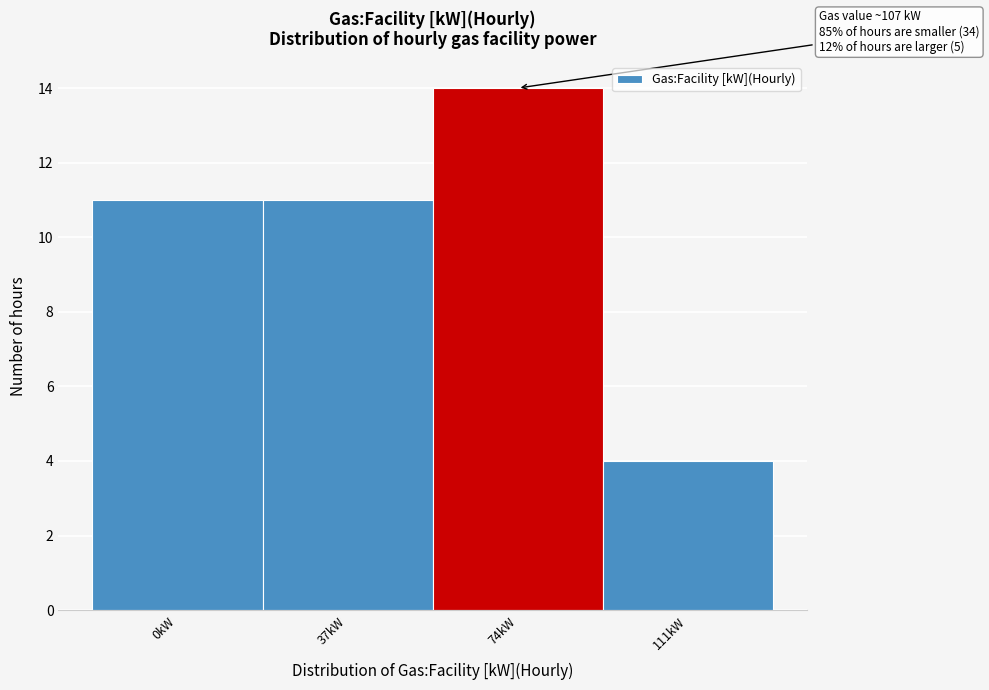

Reading left to right, transcribe all the data shown in this chart.

11	11	14	4